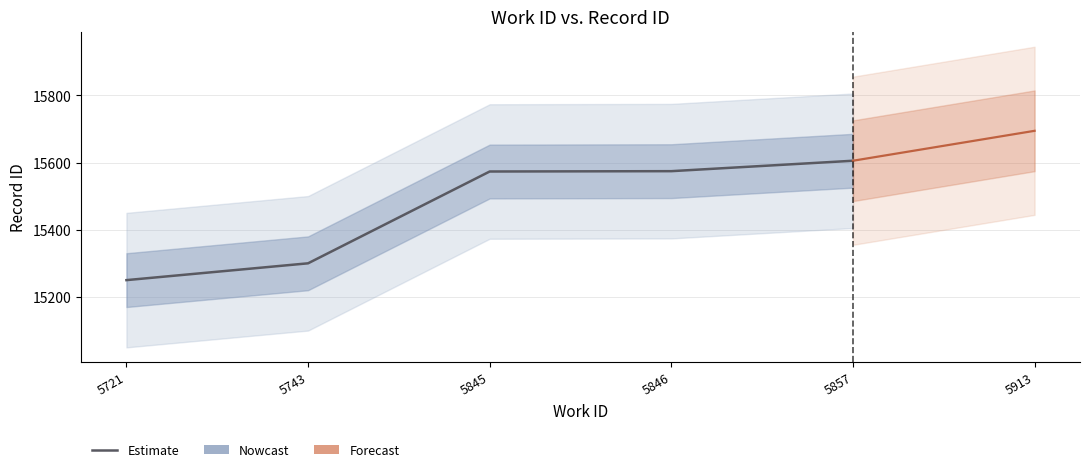

How many lines are shown in the chart?

1